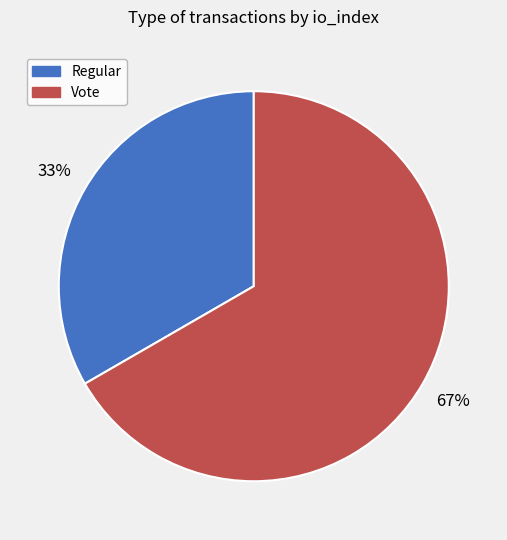

Is it true that Regular is 23% of the pie?

False